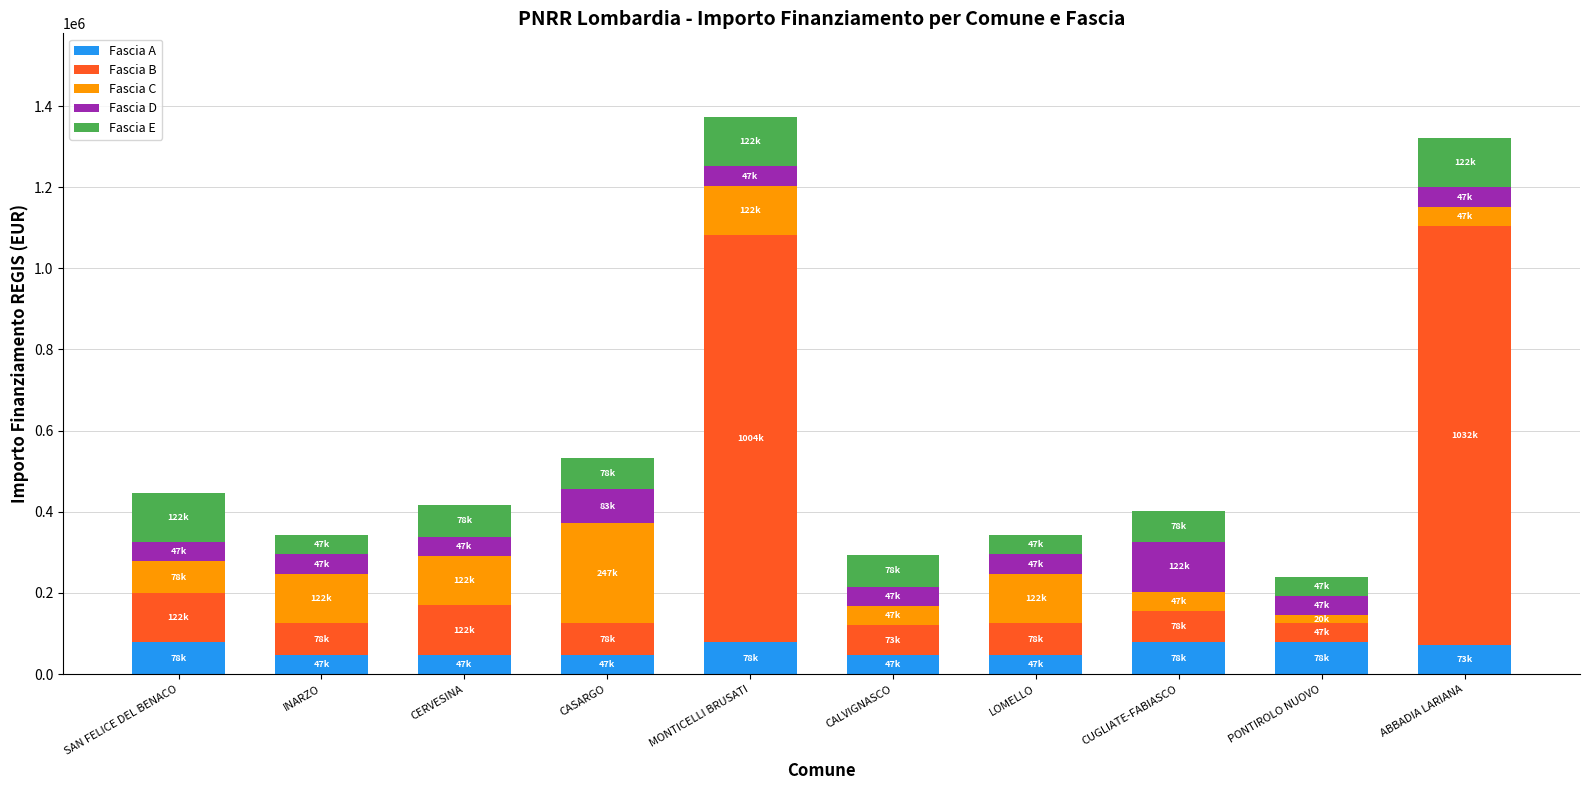

The Fascia A series shows 47427 at CERVESINA. True or false?

True